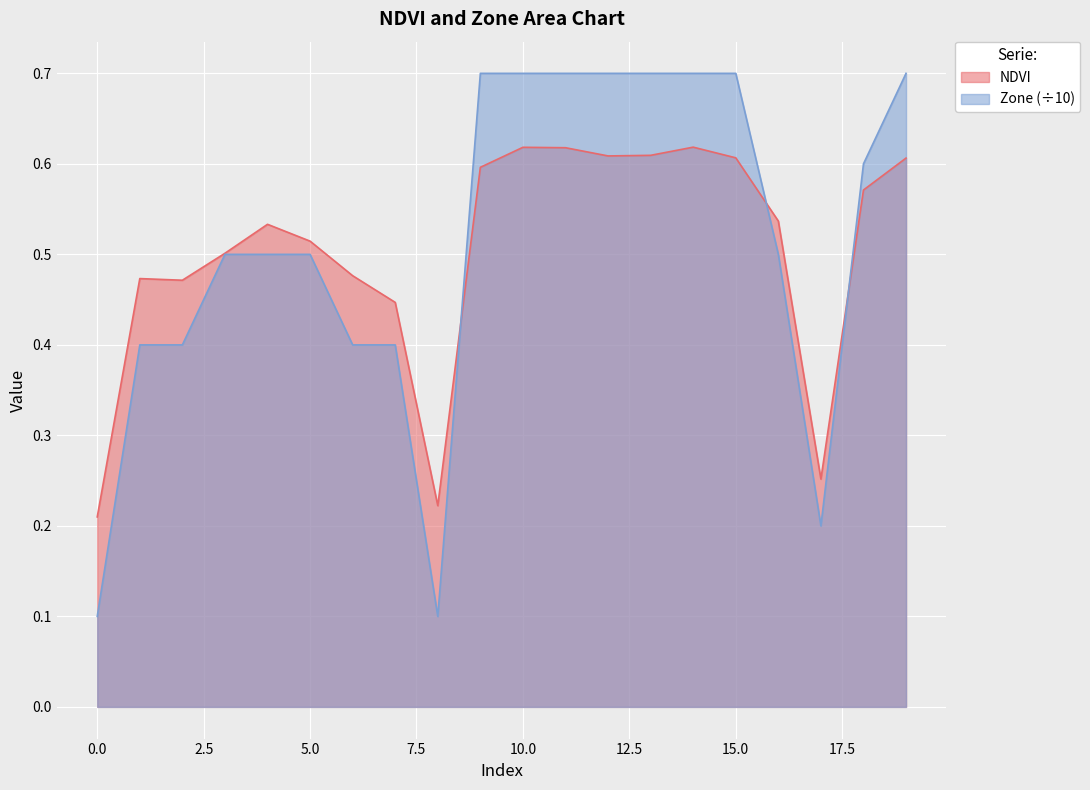

How many lines are shown in the chart?

2